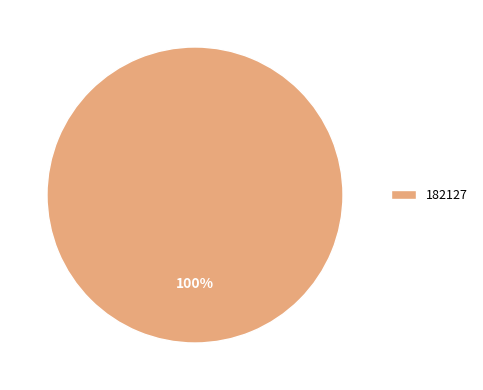

To the nearest percent, what percentage of the pie is 182127?

100%